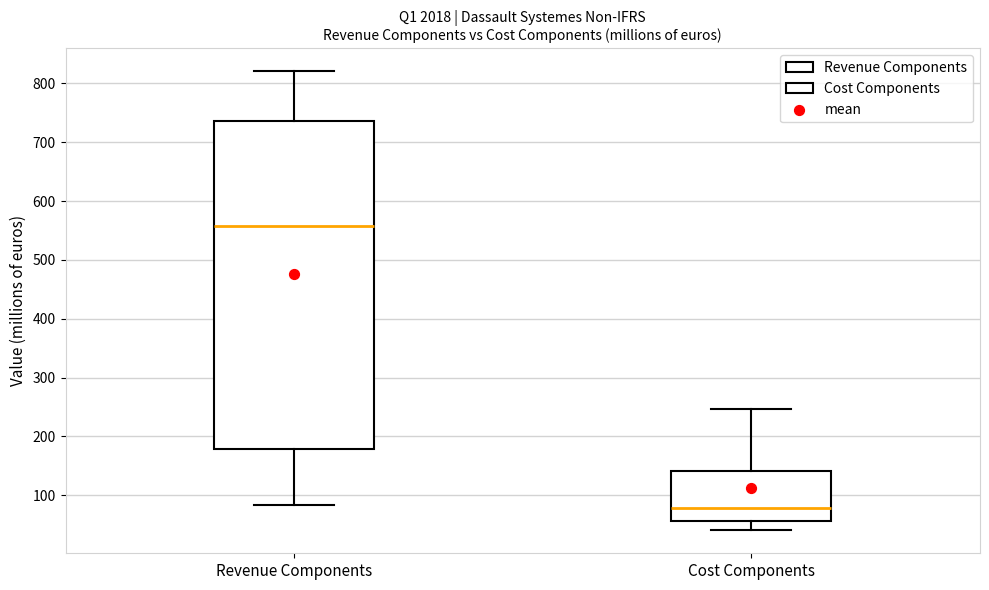

Comparing the boxes themselves (not the whiskers), which one is the tallest?

Revenue Components